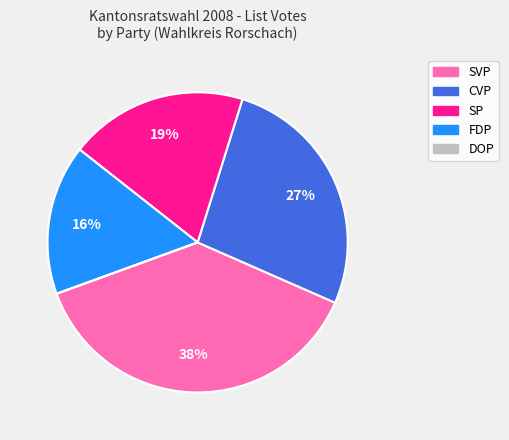

Which has a higher value, FDP or SP?

SP